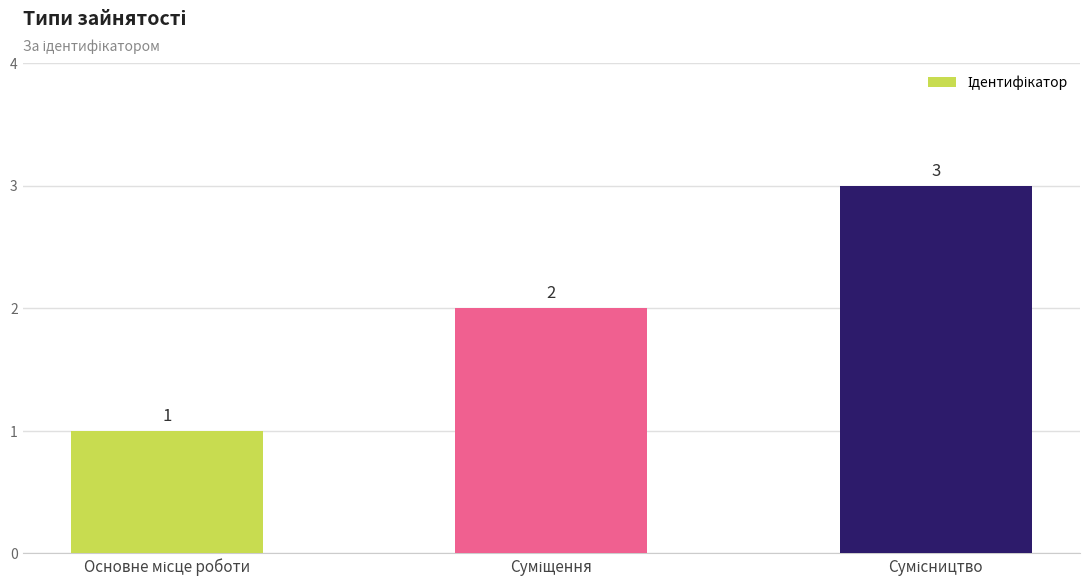

Reading right to left, what are all the values shown in this chart?

3	2	1